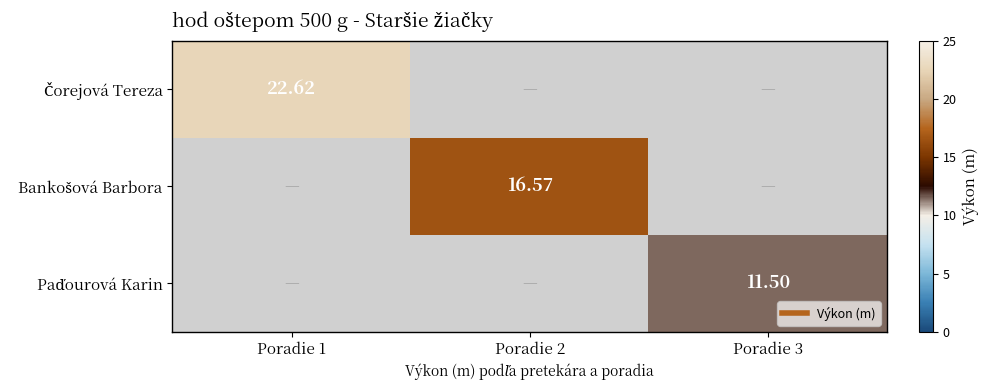

At how many categories does at least one series exceed 19?

1